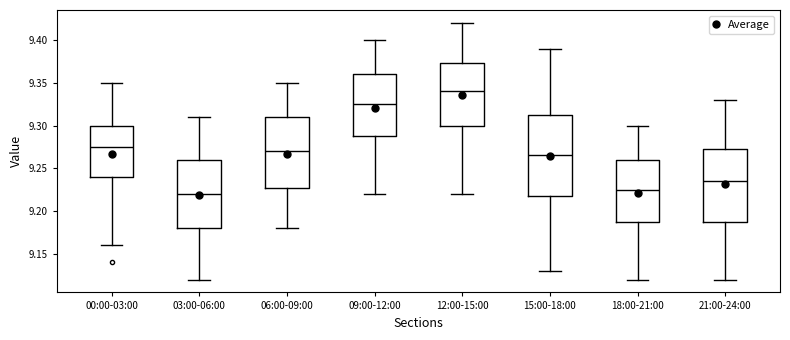

Reading left to right, read every box against the y-axis: the position of its median line, the range the box covers, and the ends of its whiskers. The values are not printed on the chart, so give them approximately, as read against the axis.

00:00-03:00: median 9.275, box 9.240 to 9.300, whiskers 9.160 to 9.350
03:00-06:00: median 9.220, box 9.180 to 9.260, whiskers 9.120 to 9.310
06:00-09:00: median 9.270, box 9.230 to 9.310, whiskers 9.180 to 9.350
09:00-12:00: median 9.325, box 9.290 to 9.360, whiskers 9.220 to 9.400
12:00-15:00: median 9.340, box 9.300 to 9.375, whiskers 9.220 to 9.420
15:00-18:00: median 9.265, box 9.220 to 9.315, whiskers 9.130 to 9.390
18:00-21:00: median 9.225, box 9.190 to 9.260, whiskers 9.120 to 9.300
21:00-24:00: median 9.235, box 9.190 to 9.275, whiskers 9.120 to 9.330